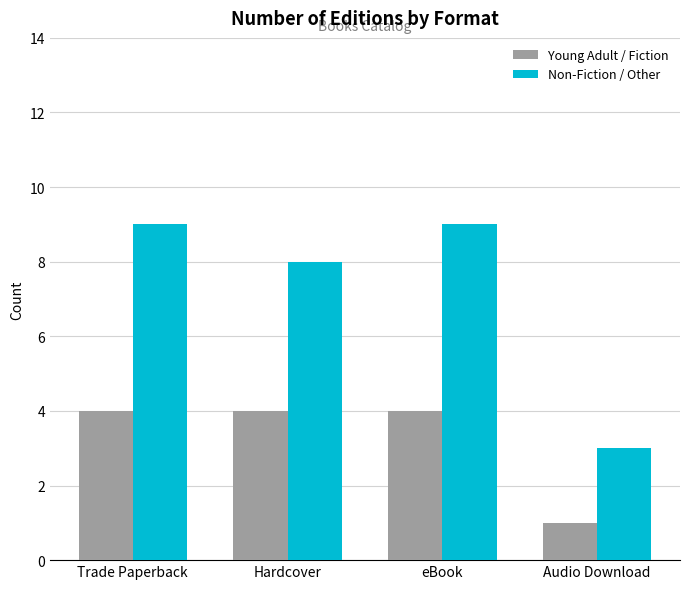

What are all the series names shown in the legend?

Young Adult / Fiction, Non-Fiction / Other